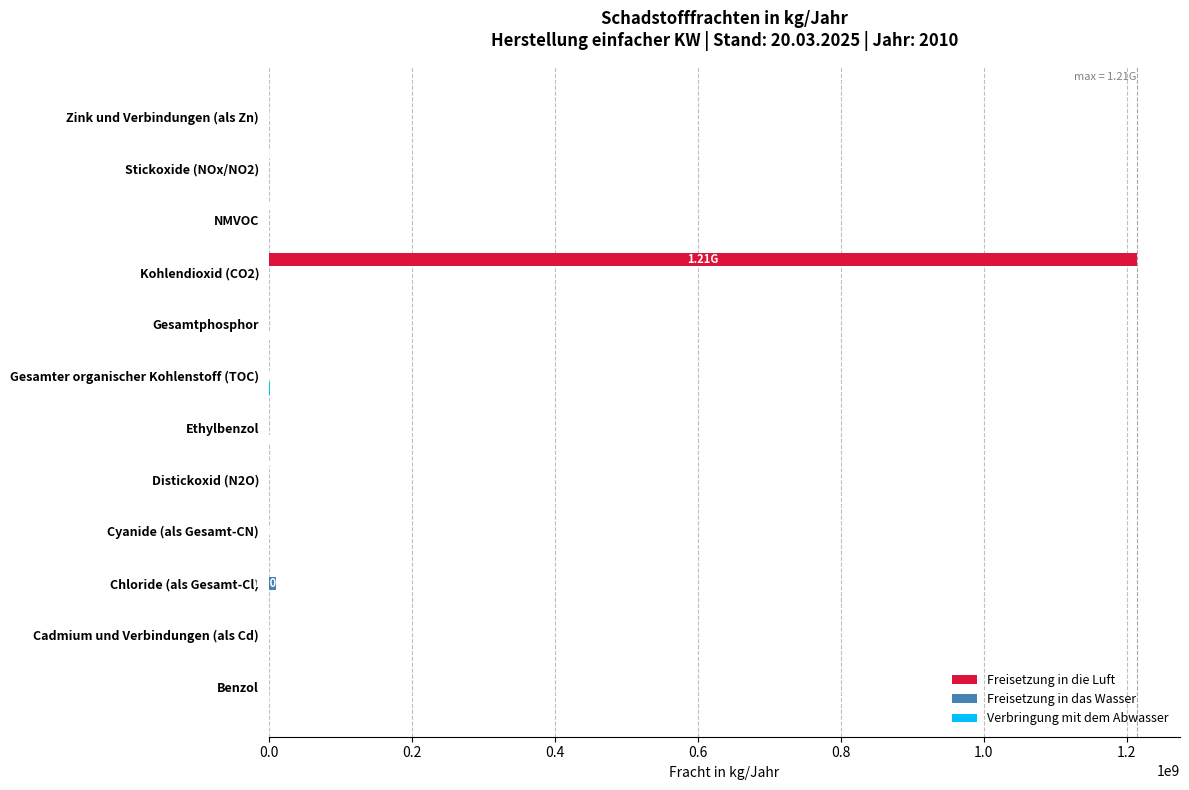

Between Gesamter organischer Kohlenstoff (TOC) and Kohlendioxid (CO2), which series saw the biggest shift?

Freisetzung in die Luft